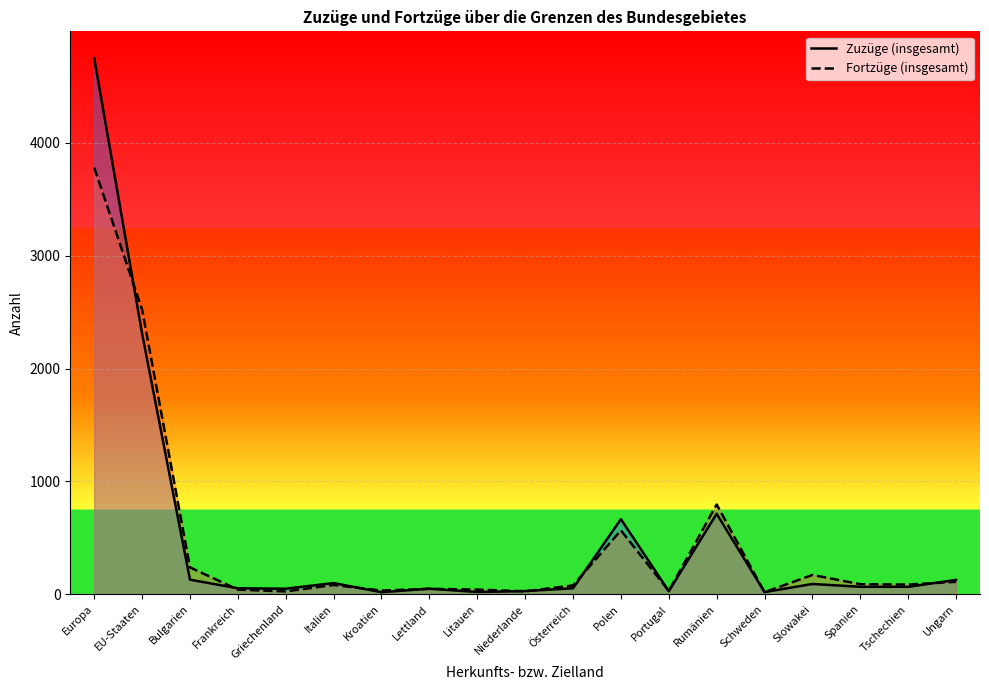

After their last crossing, which series has the higher values: Fortzüge (insgesamt) or Zuzüge (insgesamt)?

Zuzüge (insgesamt)